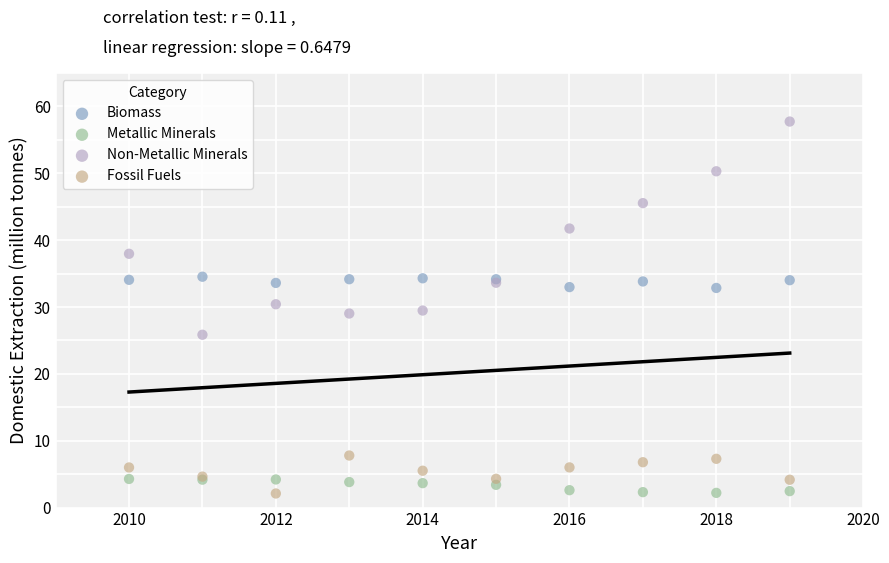

Which series reaches the maximum Y coordinate?

Non-Metallic Minerals